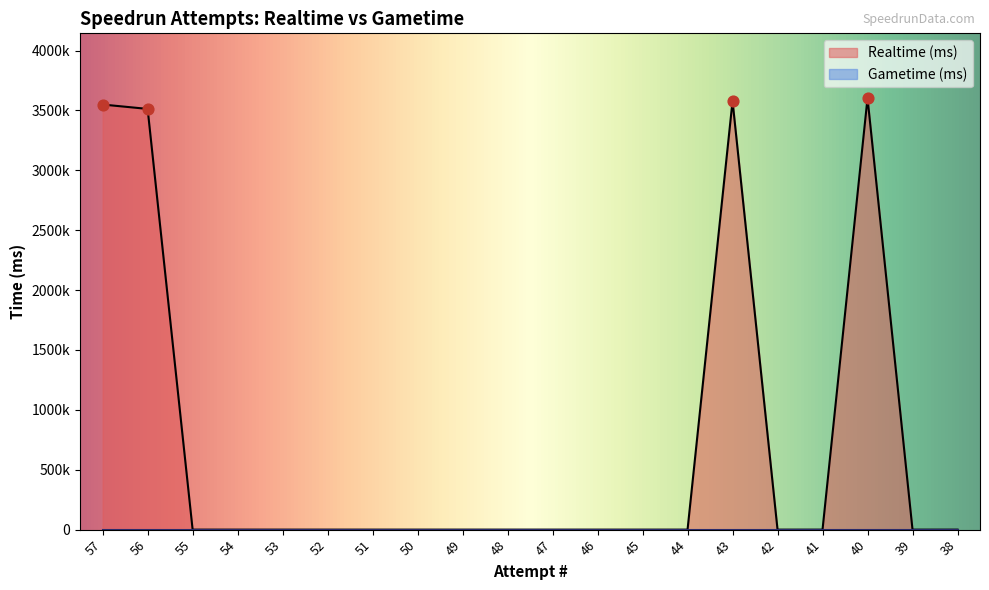

Between 51 and 43, which is larger?

43